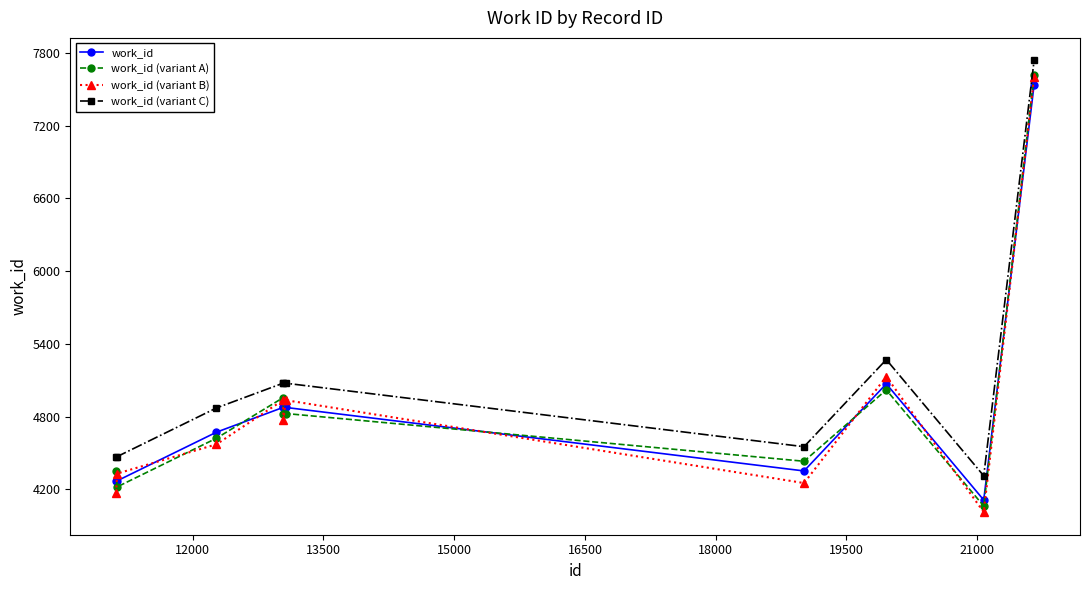

How many lines are shown in the chart?

4